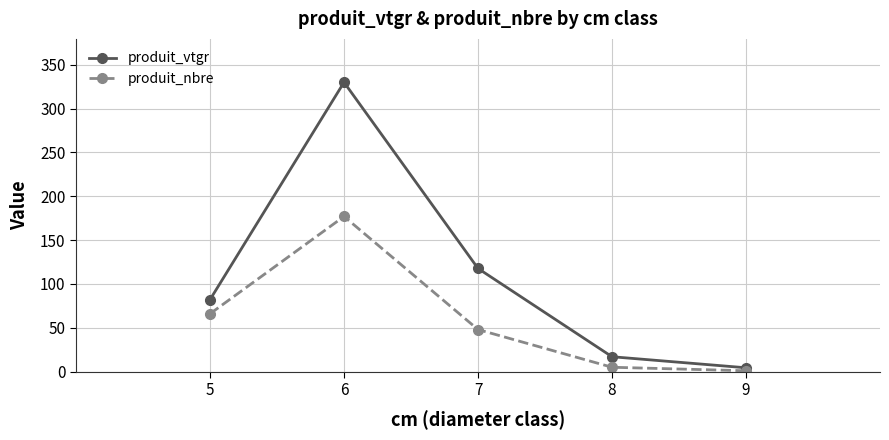

How many series are shown in this chart?

2